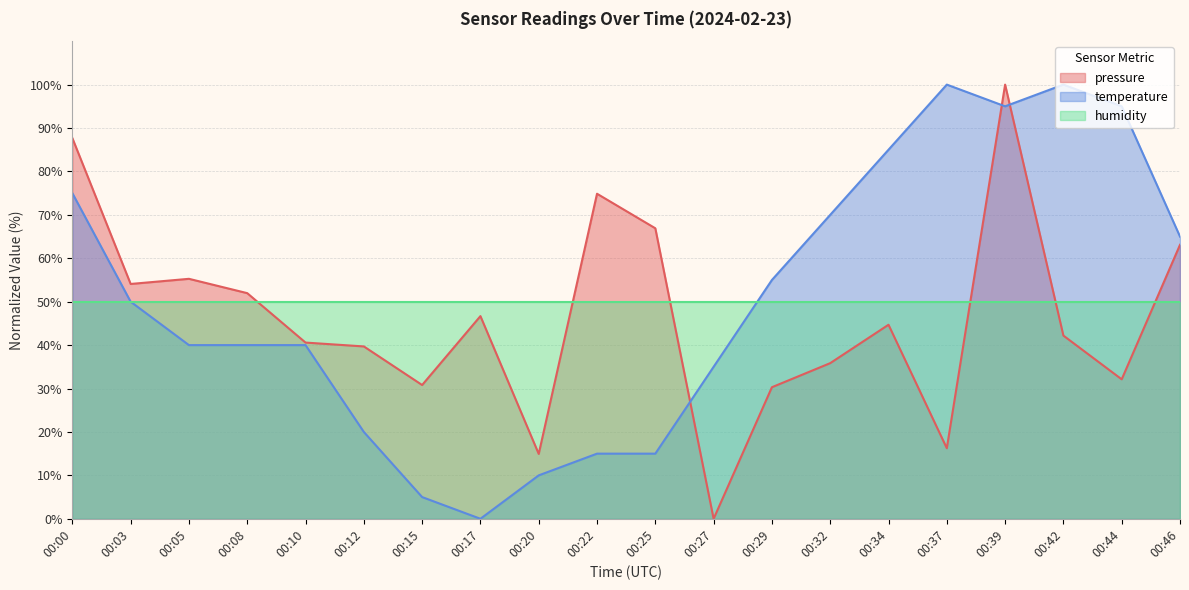

At which label is pressure closest to 50?

00:08